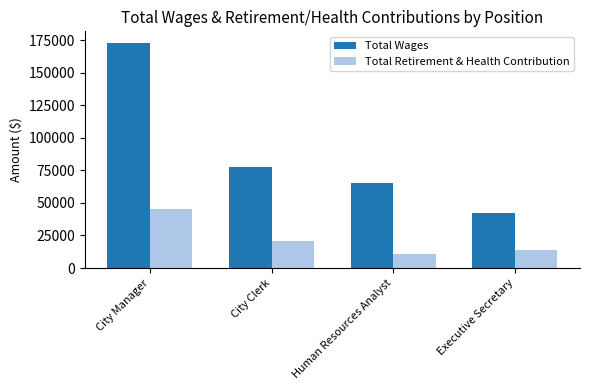

What is the value of the Total Wages bar at the 1st from the left?

173040